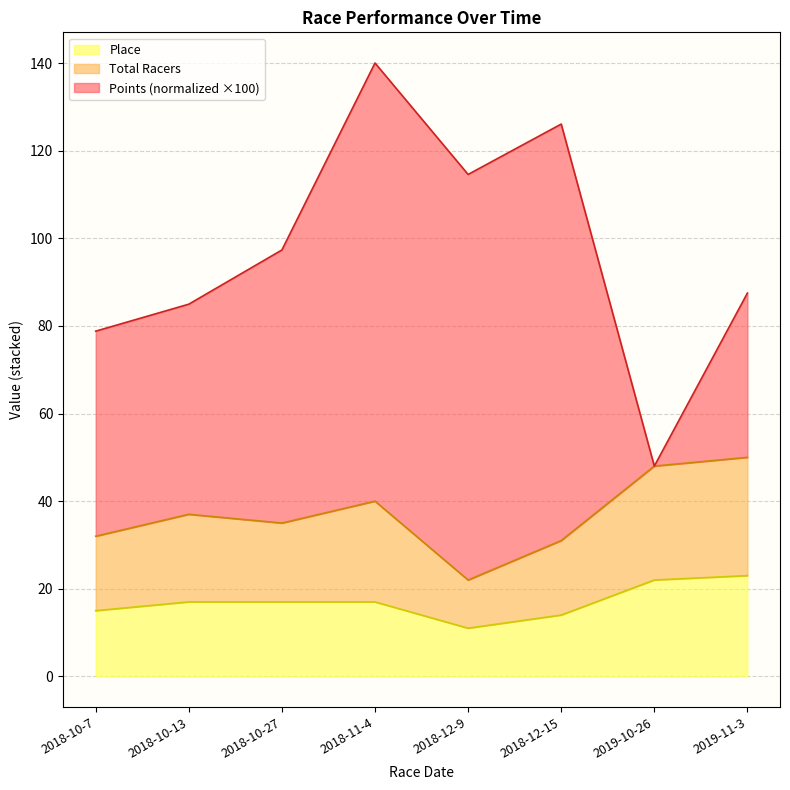

Is the value of Total Racers at 2018-11-4 greater than the value of Place at 2018-10-7?

Yes